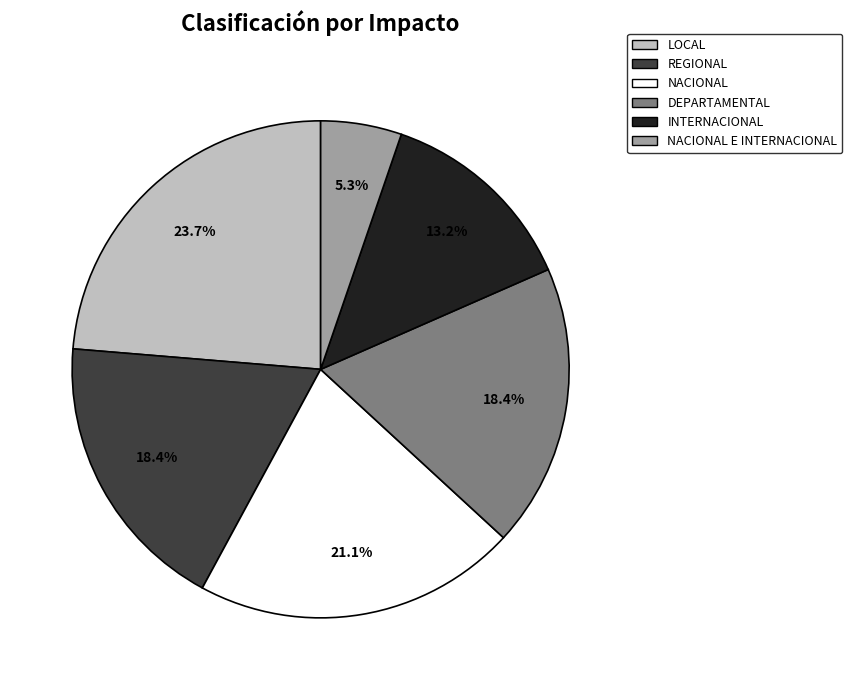

To the nearest percent, what is the average slice percentage?

17%